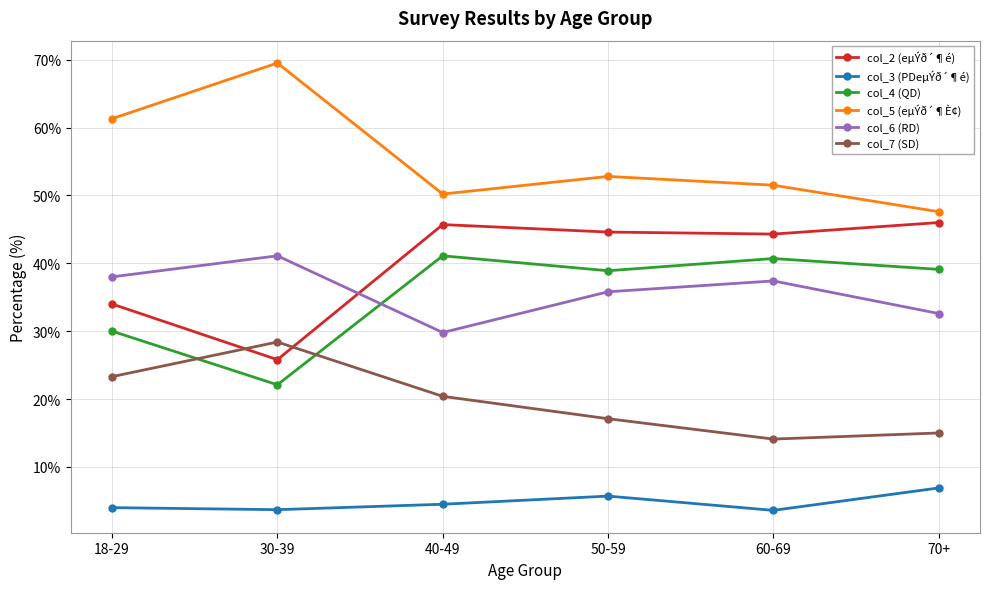

Where is the first local minimum for col_6 (RD)?

40-49